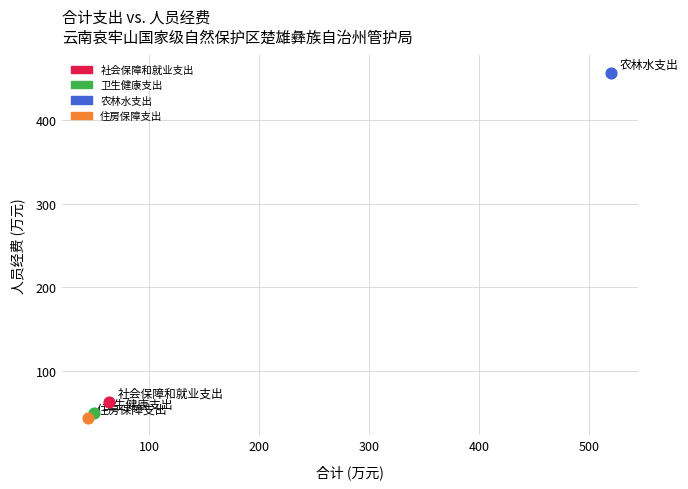

What are all the series names shown in the legend?

社会保障和就业支出, 卫生健康支出, 农林水支出, 住房保障支出